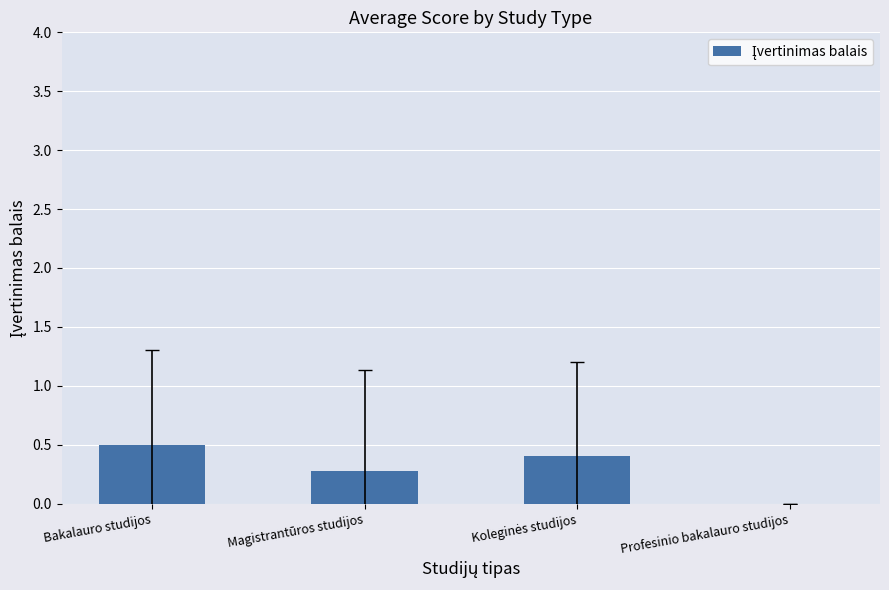

What is the sum of all values?

1.2